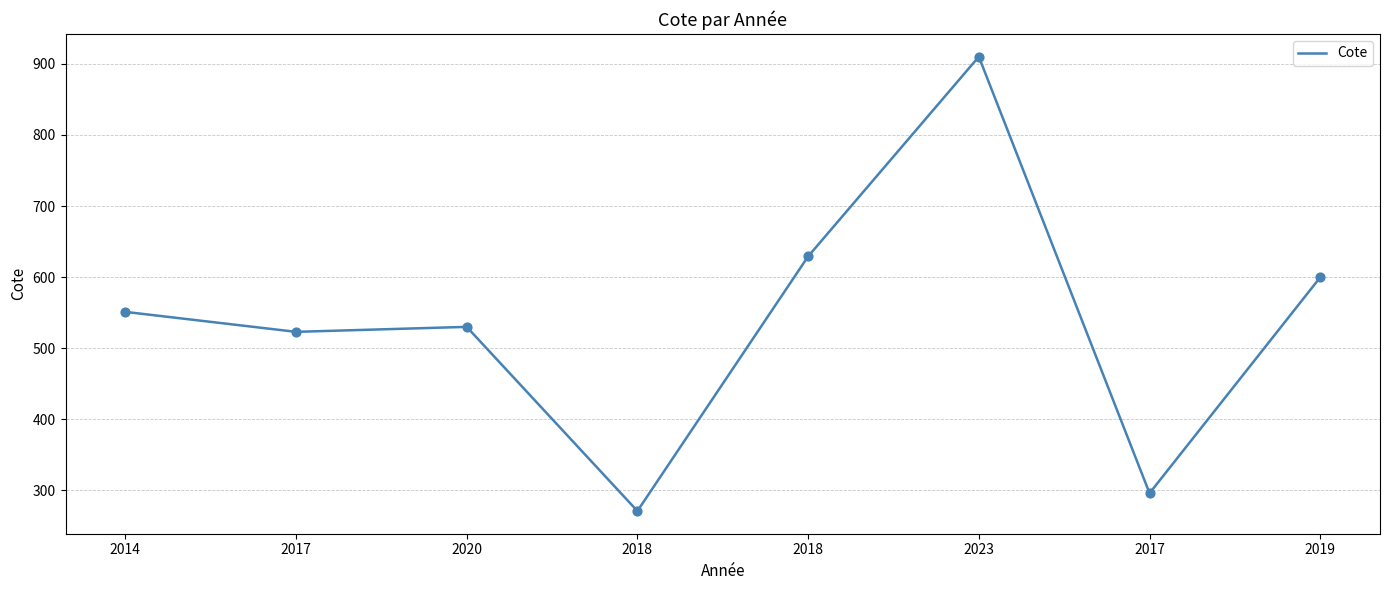

Which has a higher value, 2014 or 2017?

2014